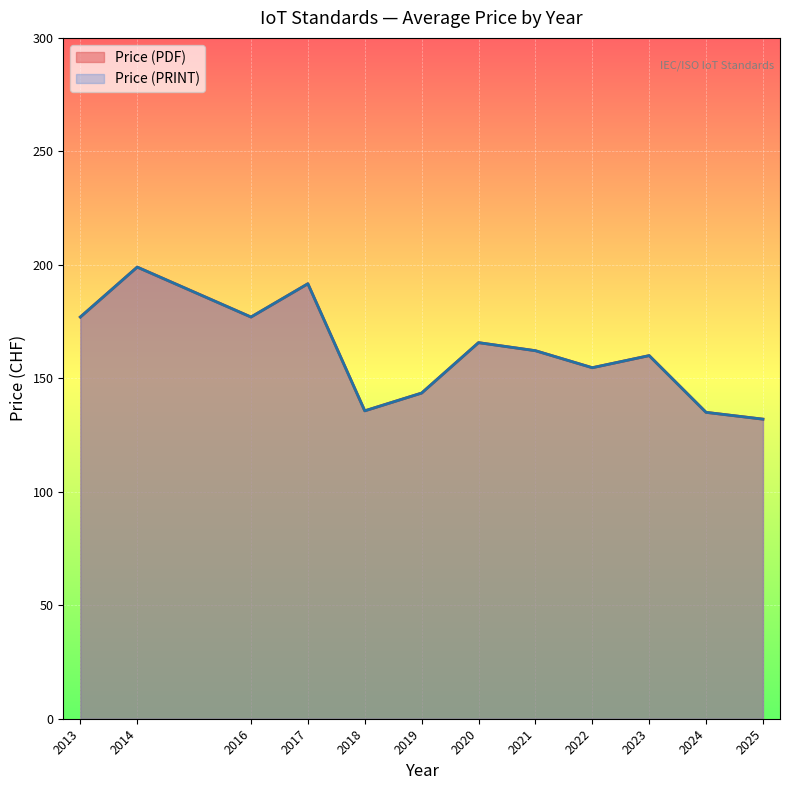

Does the chart display data point markers on the line(s)?

No